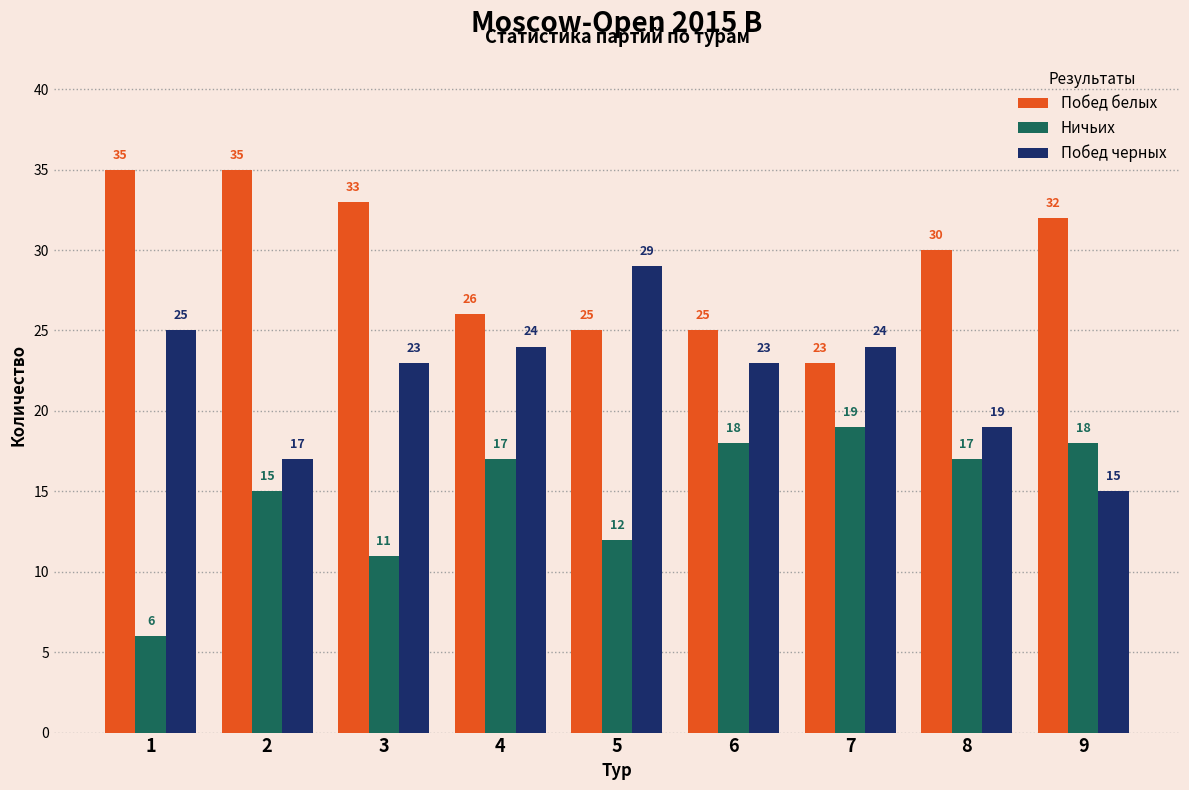

Which series has the widest spread of values?

Побед черных